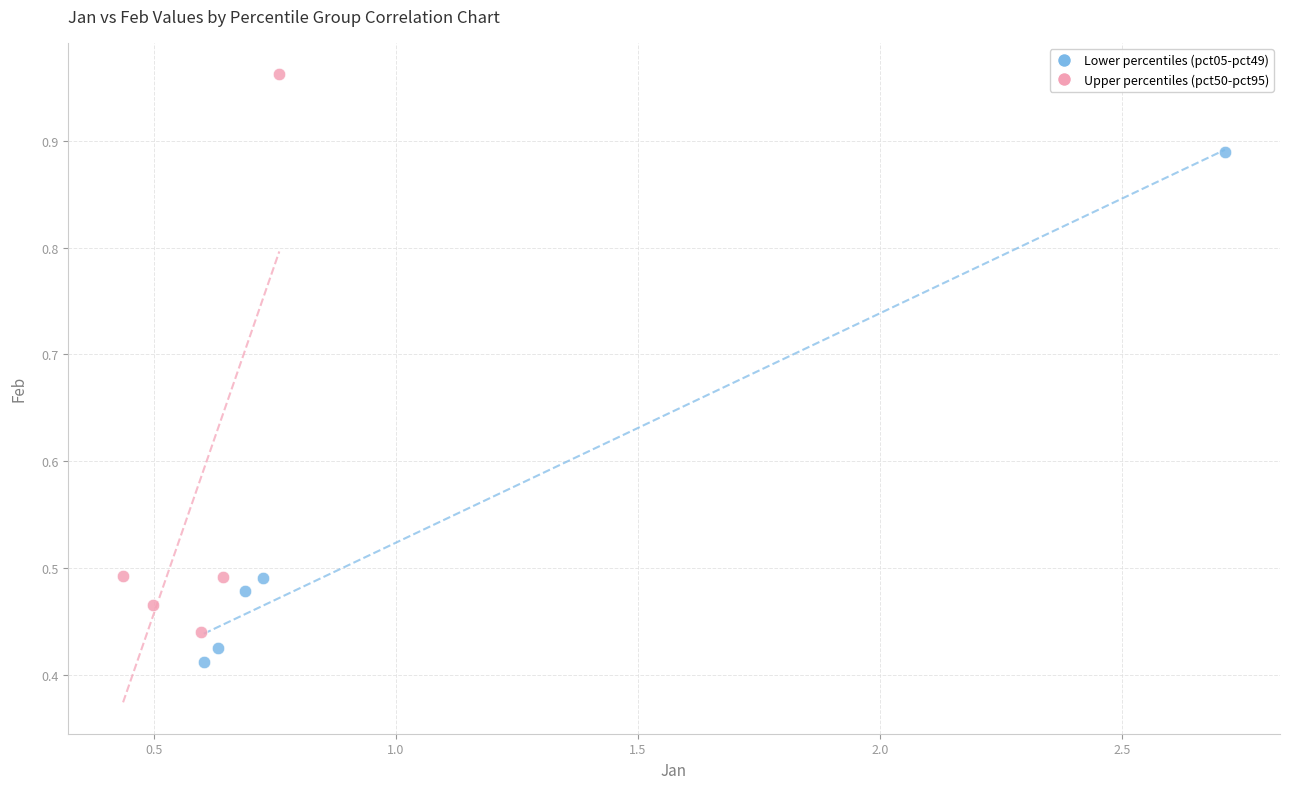

Which series contains the lowest Y value?

Lower percentiles (pct05-pct49)